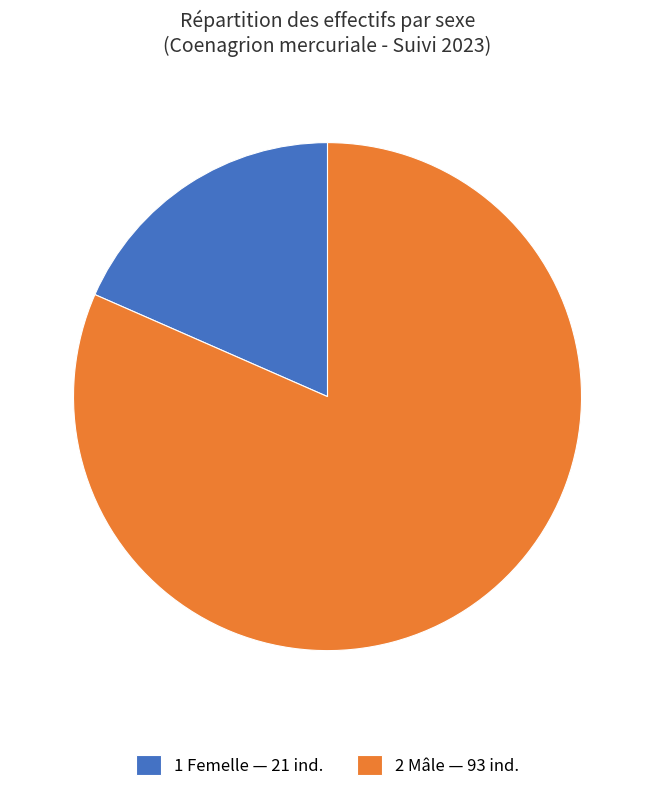

The 1 Femelle — 21 ind. slice represents 9% of the pie. True or false?

False